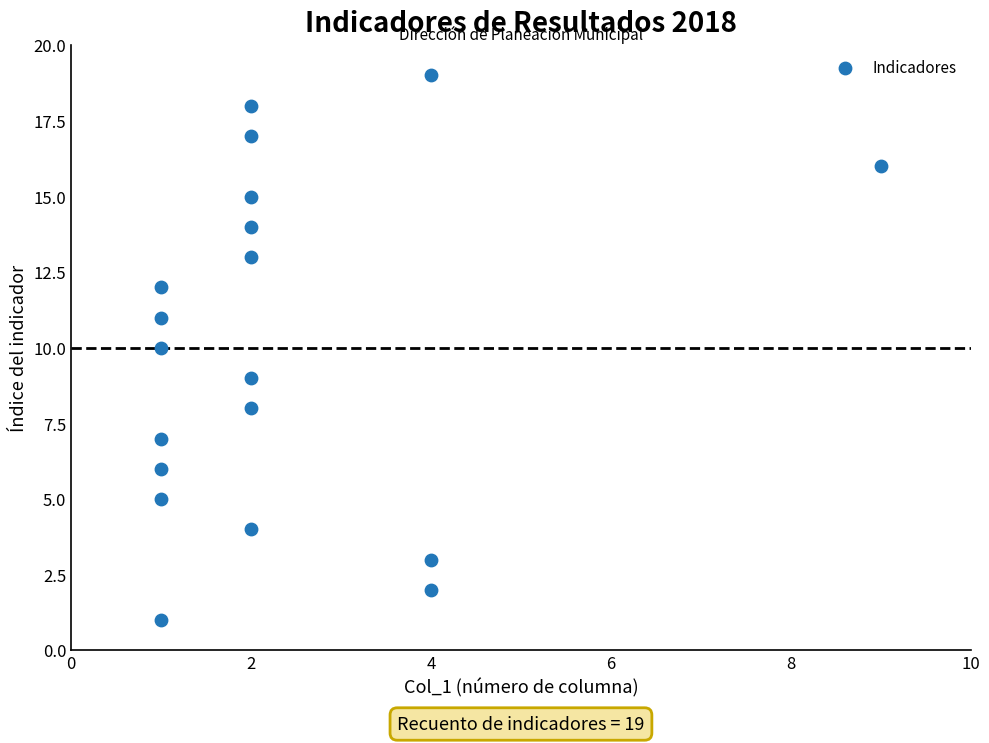

What is the range of X values (max minus min)?

8